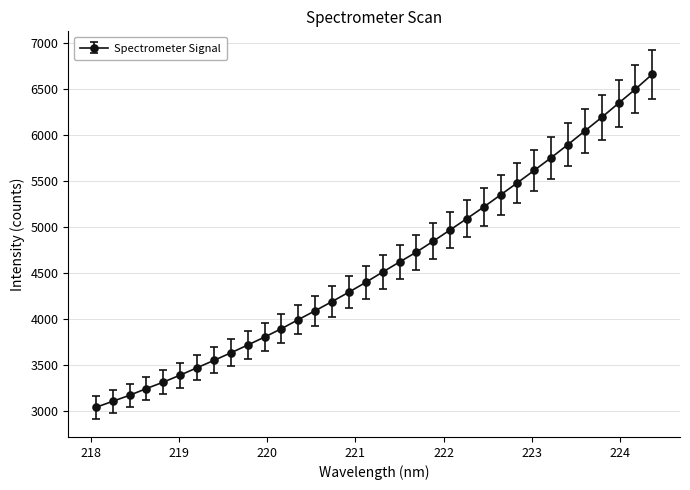

What is the minimum value shown in the chart?

3042.7